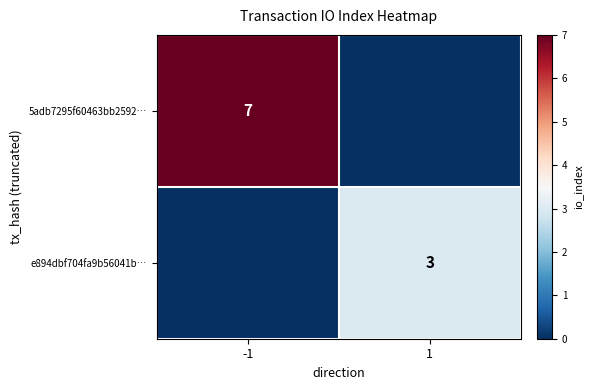

True or false: e894dbf704fa9b56041b… has a value of 5 at 1.

False